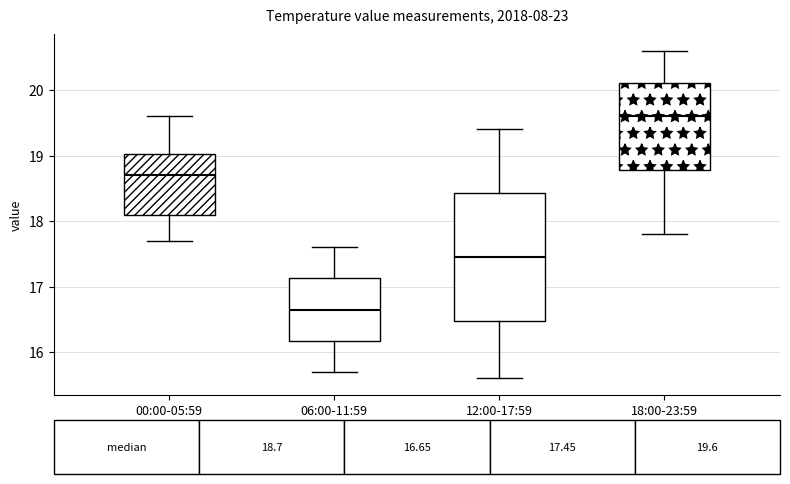

Which box's median line is the lowest?

06:00-11:59